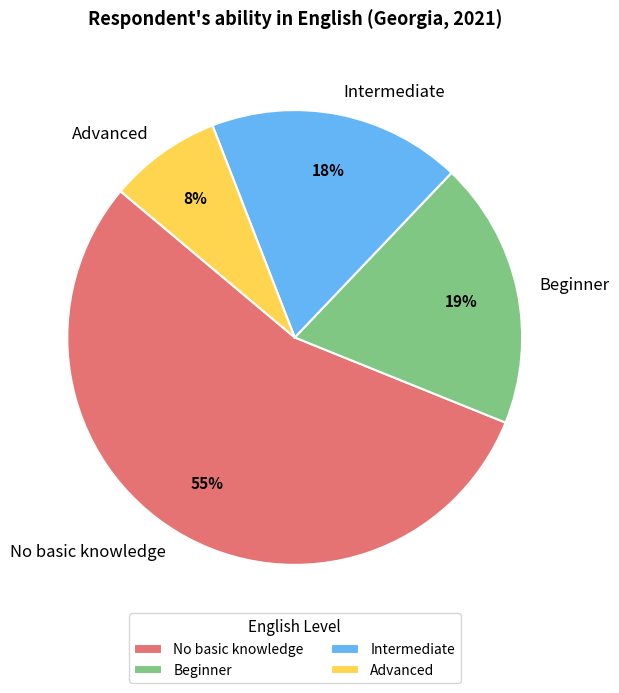

Is there a majority slice in this chart?

Yes